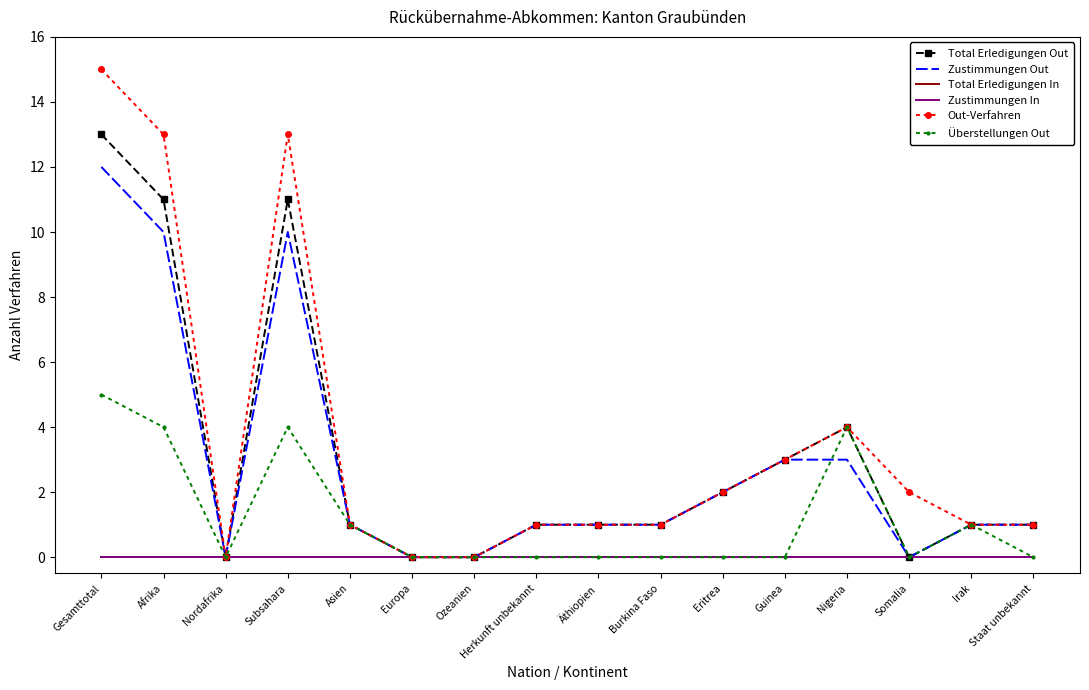

Which category has the lowest value in the Out-Verfahren series?

Nordafrika